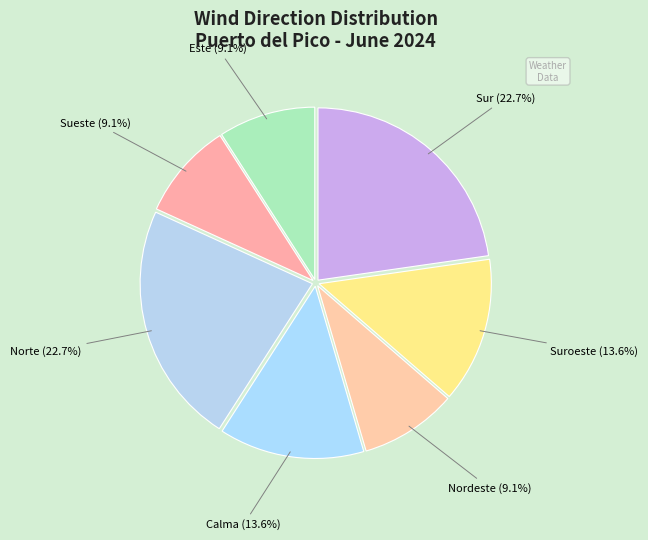

Is there a majority slice in this chart?

No